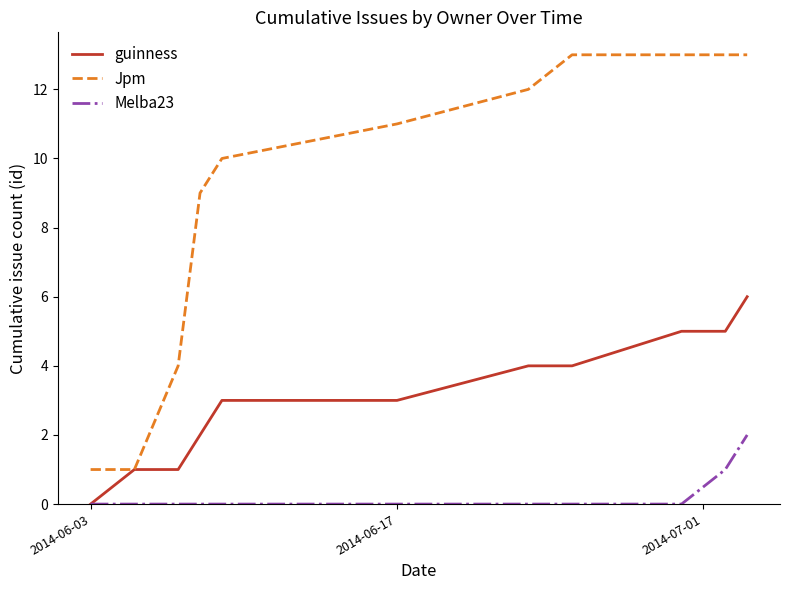

Rank the series by their maximum value, from lowest to highest.

Melba23, guinness, Jpm